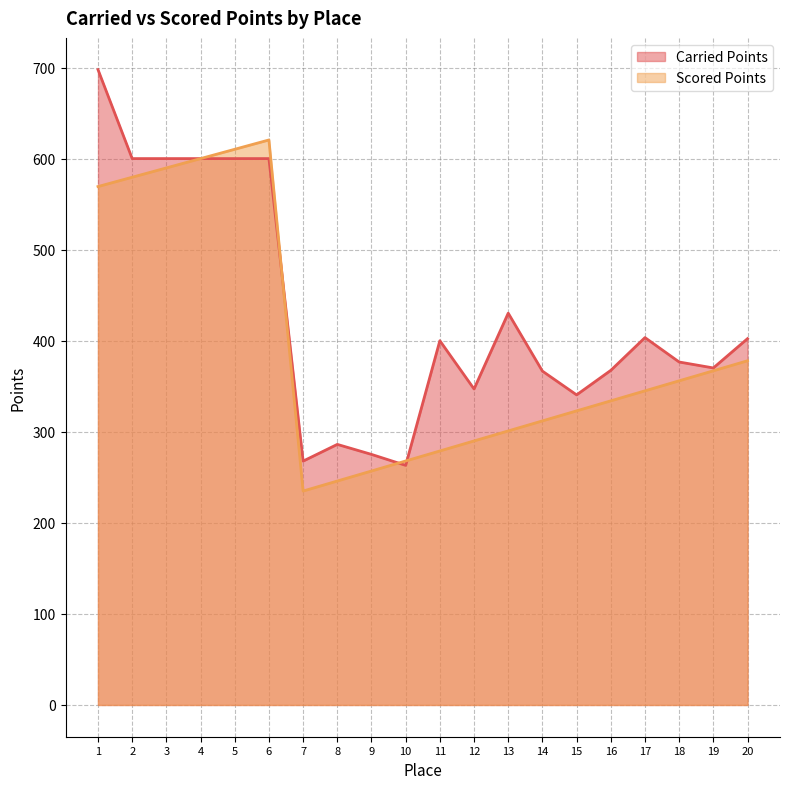

True or false: Carried Points has a value of 381.9 at 2.

False